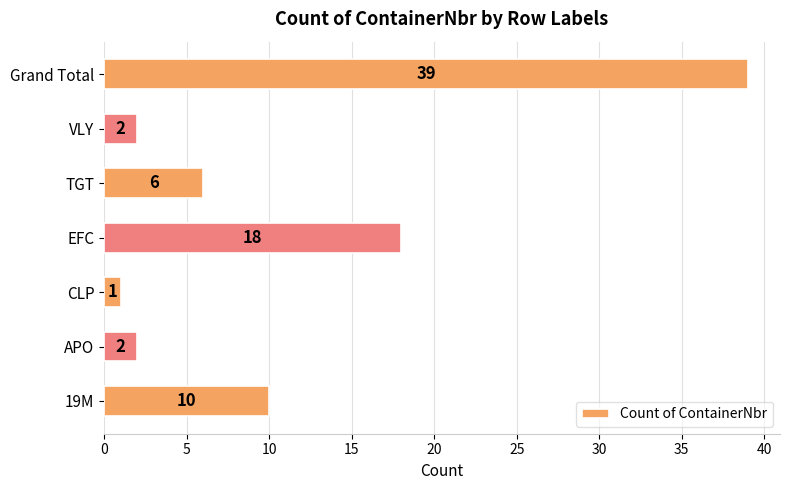

How many categories are shown in the chart?

7